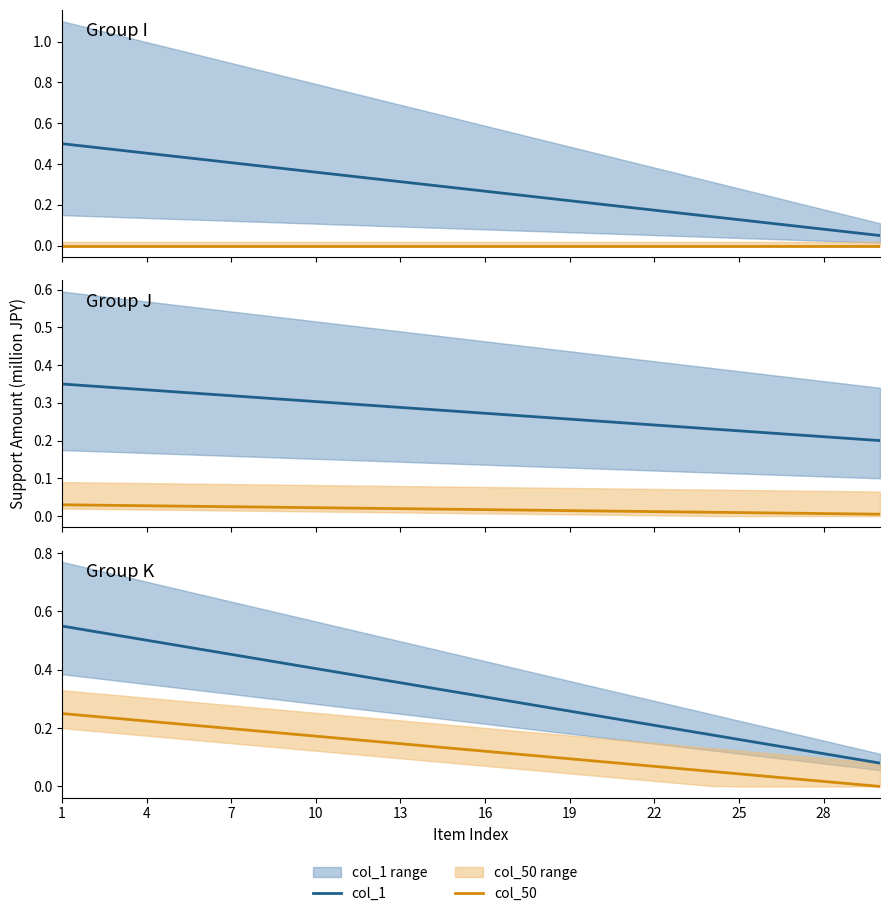

What is the greatest value displayed?

0.6